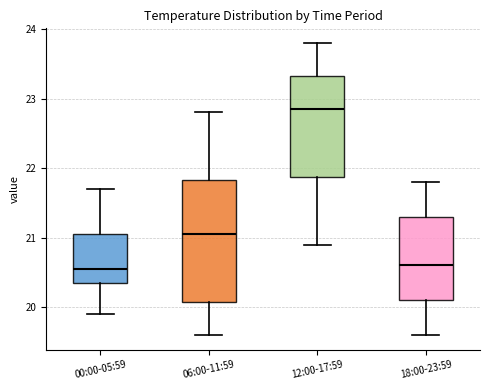

Where is the upper edge of the box for 12:00-17:59 on the y-axis? The values are not printed on the chart, so give them approximately, as read against the axis.

23.3